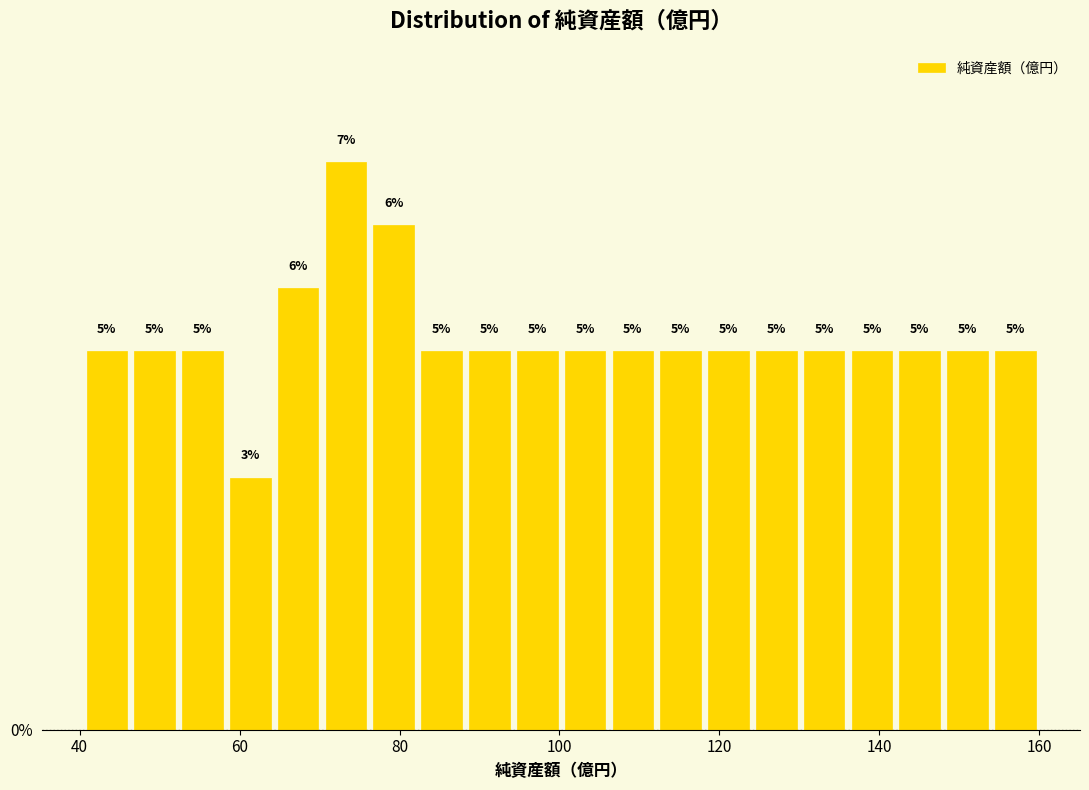

Around what value on the x-axis is the tallest bar? Give the approximate position of its centre, as read against the axis.

74